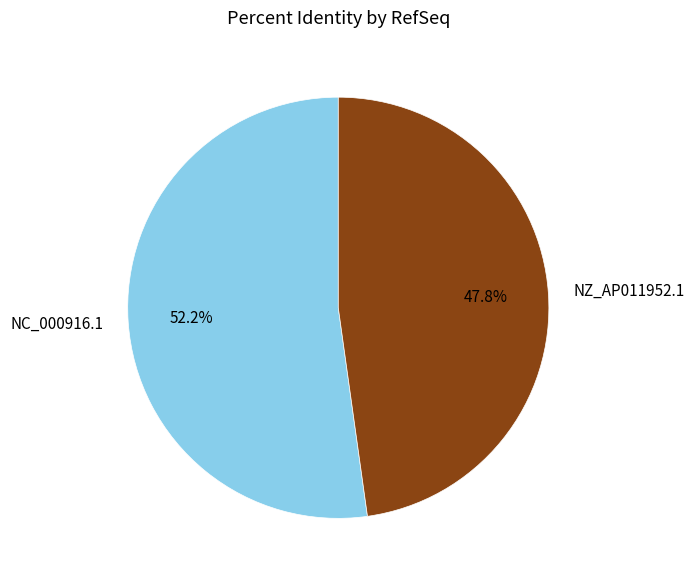

Between NZ_AP011952.1 and NC_000916.1, which is larger?

NC_000916.1